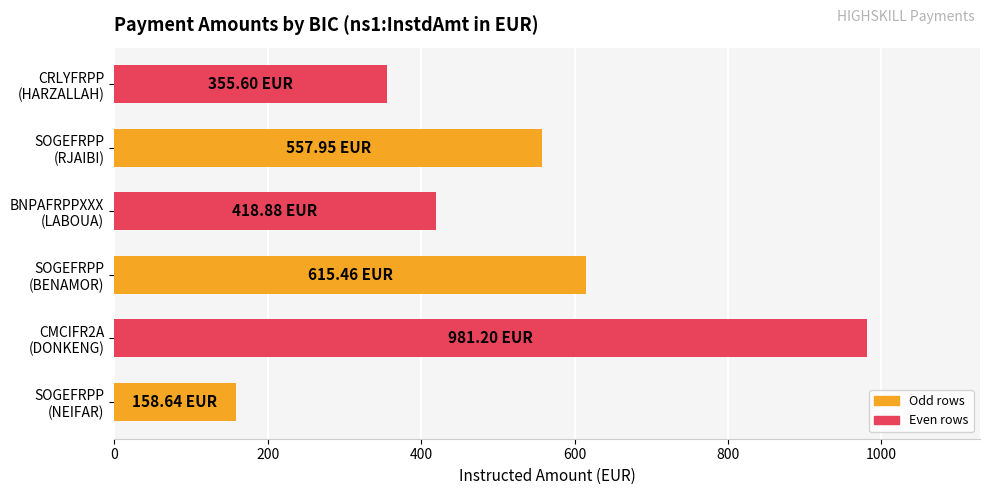

How many bars are there in total?

6